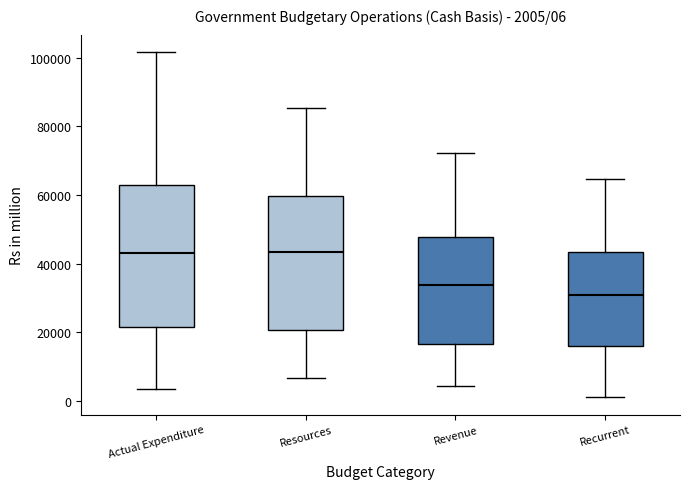

Which box is the tallest, from its lower edge to its upper edge?

Actual Expenditure